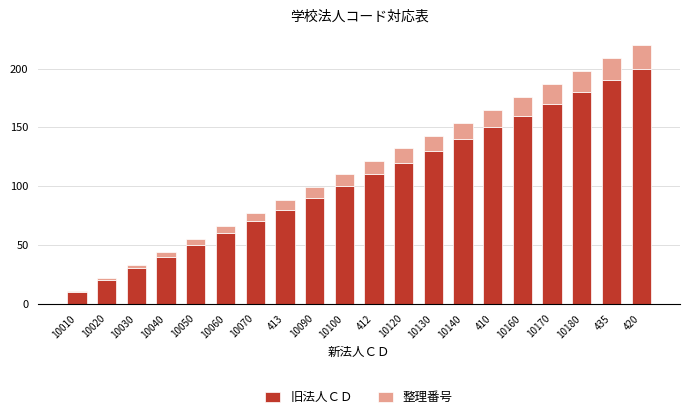

Rank the categories by 旧法人ＣＤ value from lowest to highest.

10010, 10020, 10030, 10040, 10050, 10060, 10070, 413, 10090, 10100, 412, 10120, 10130, 10140, 410, 10160, 10170, 10180, 435, 420